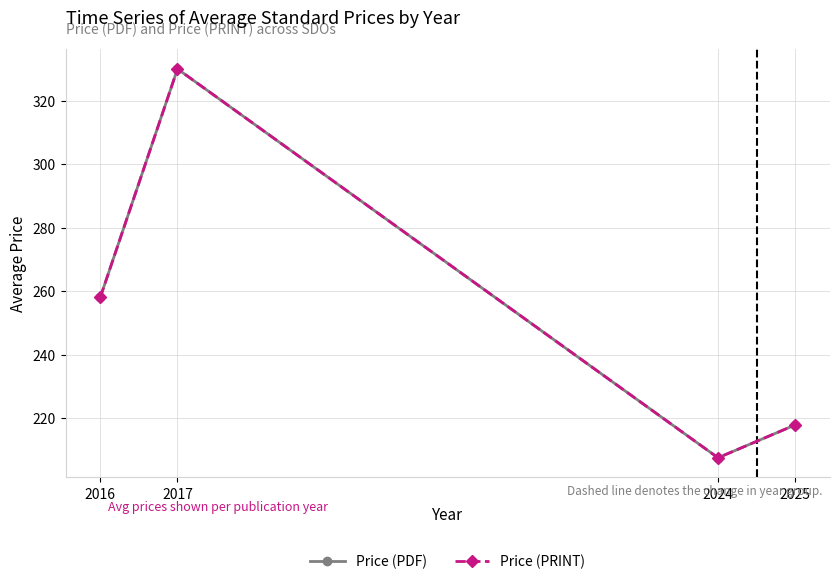

Is this an area chart (filled region under the line)?

No